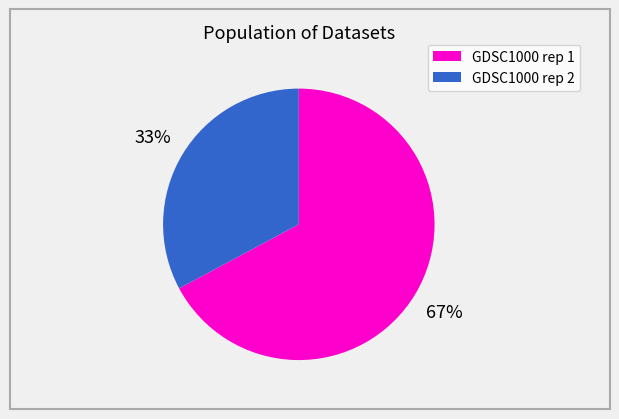

Is there any slice that represents more than half of the pie?

Yes